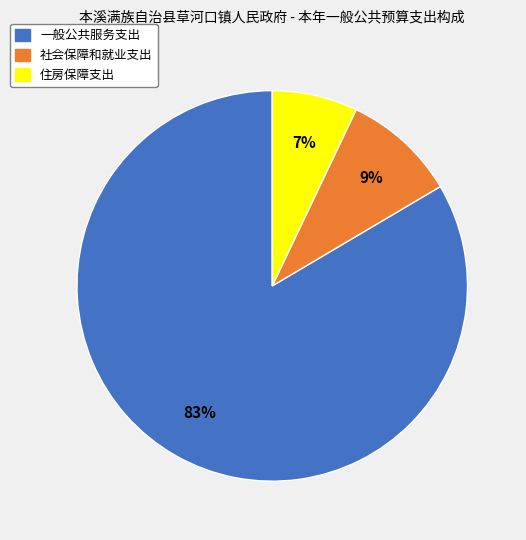

Which category has the biggest portion of the pie?

一般公共服务支出